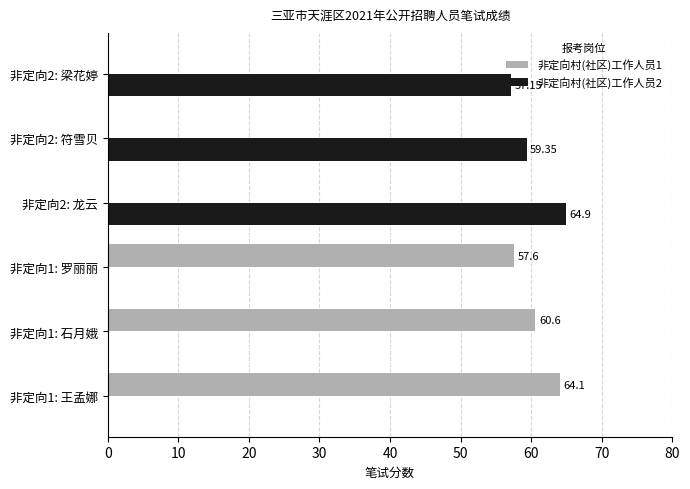

Which series has the largest total across all categories?

非定向村(社区)工作人员1